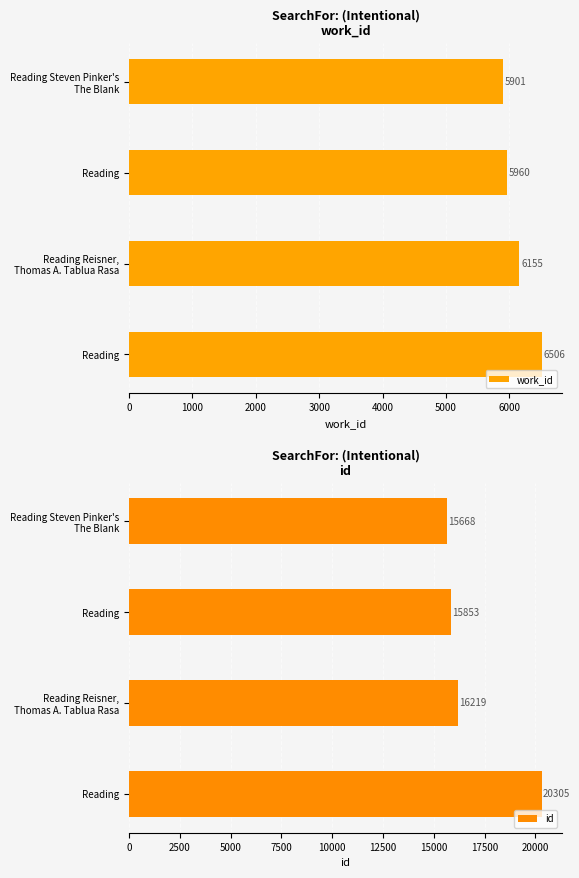

How many categories are shown in the chart?

4